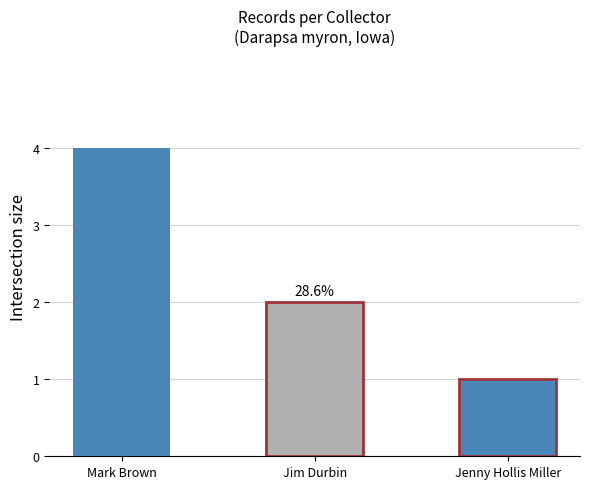

The chart shows a value of 2 at Jim Durbin. True or false?

True